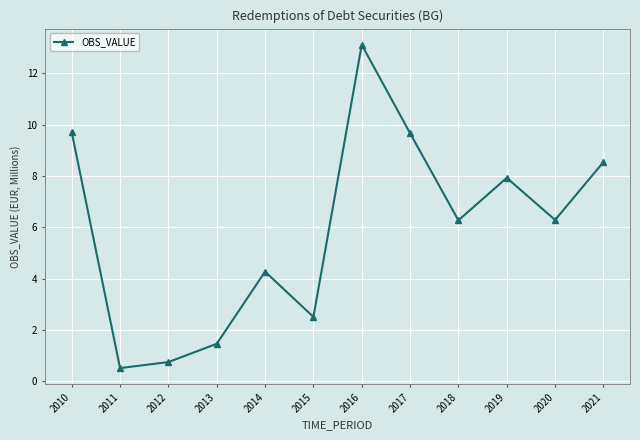

Count the number of data series in this chart.

1